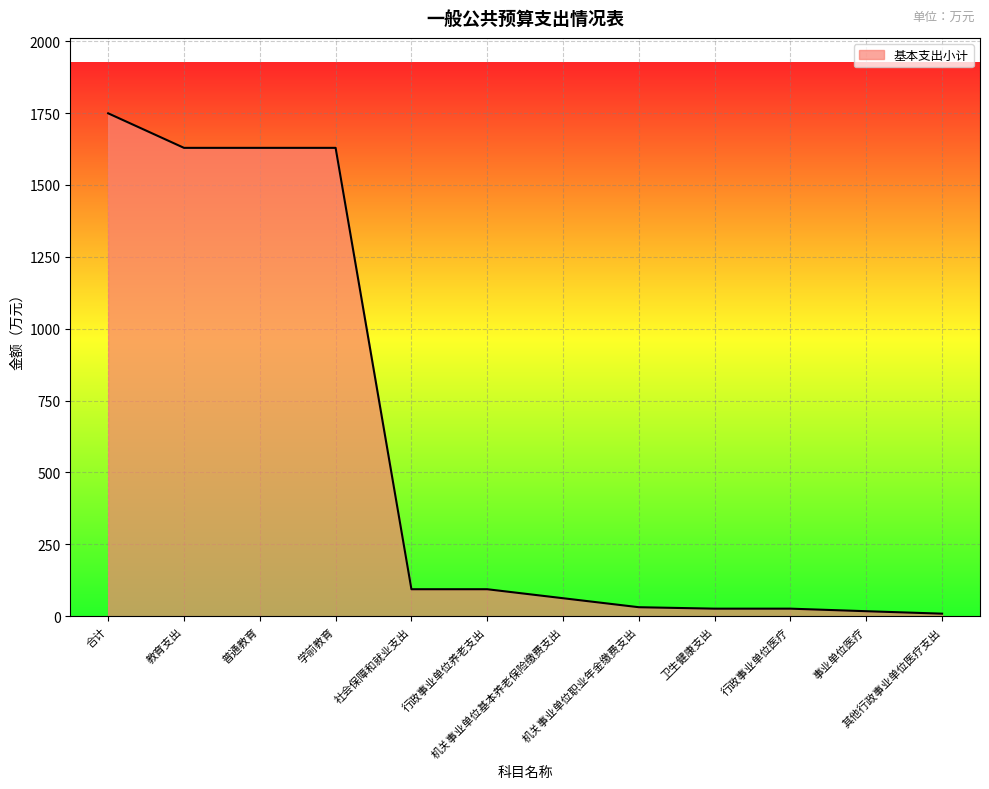

What is the maximum value shown in the chart?

1749.2